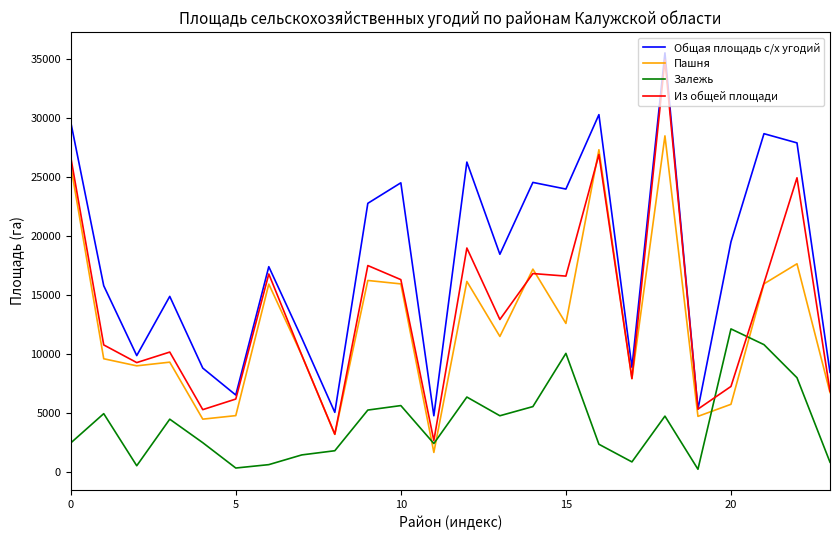

True or false: Залежь and Общая площадь с/х угодий intersect in this chart.

False